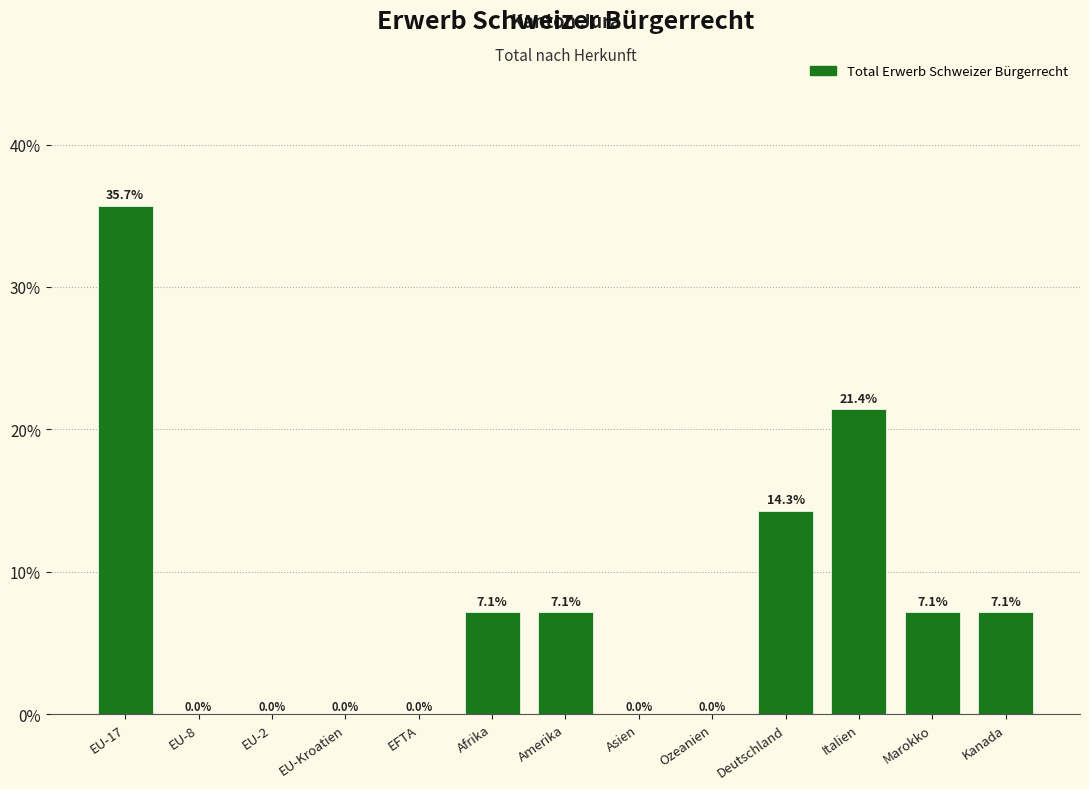

Reading left to right, extract all data points from this chart.

EU-17=35.7	EU-8=0.0	EU-2=0.0	EU-Kroatien=0.0	EFTA=0.0	Afrika=7.1	Amerika=7.1	Asien=0.0	Ozeanien=0.0	Deutschland=14.3	Italien=21.4	Marokko=7.1	Kanada=7.1